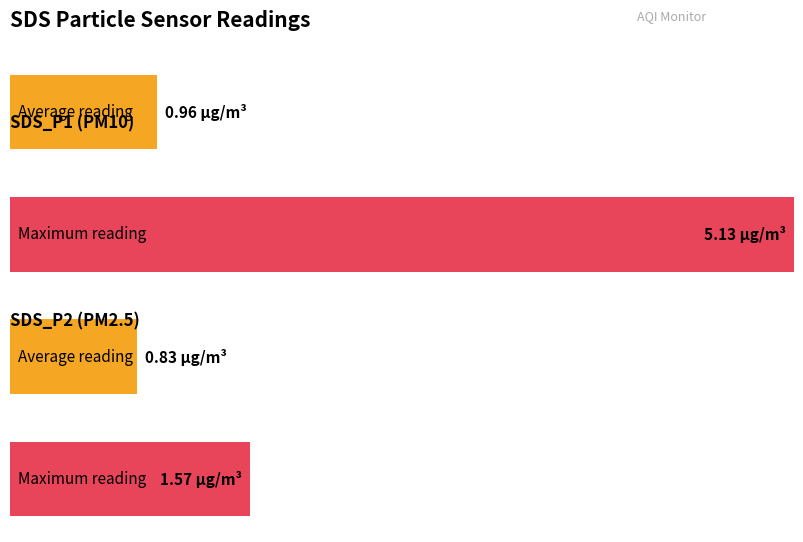

How many series are shown in this chart?

2